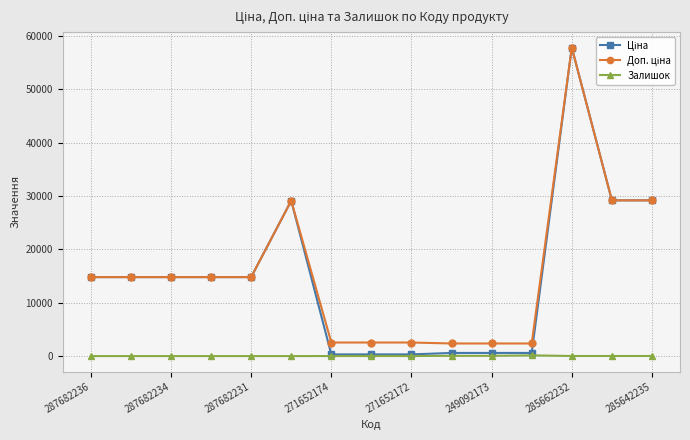

Which series has the largest total across all categories?

Доп. ціна